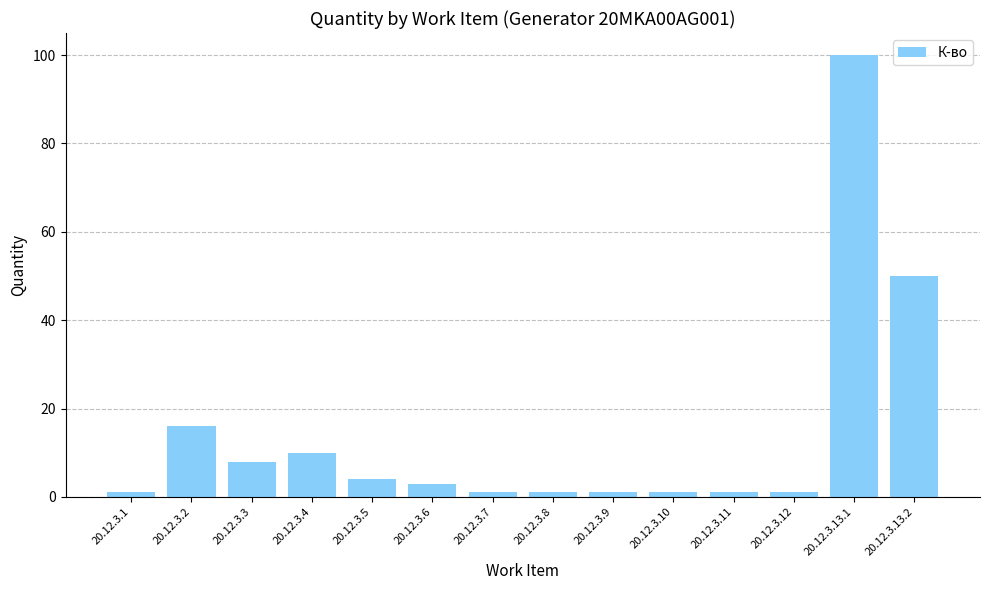

Where is the data nearest to the value 50?

20.12.3.13.2